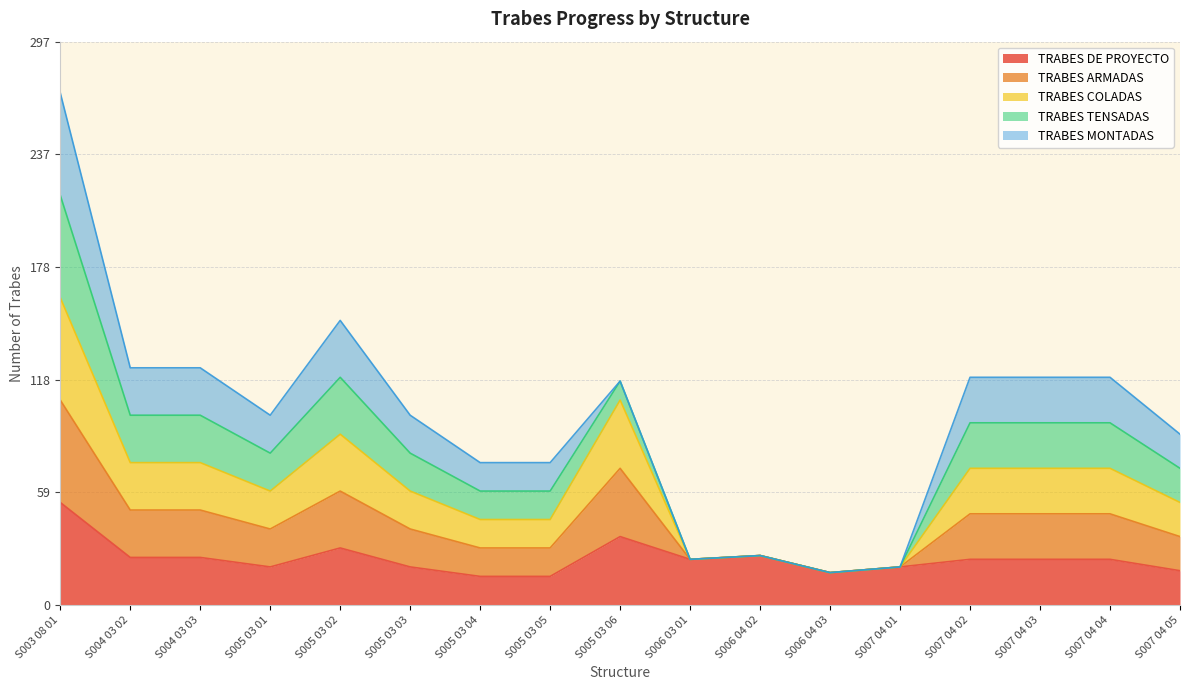

Does the chart have visible grid lines?

Yes